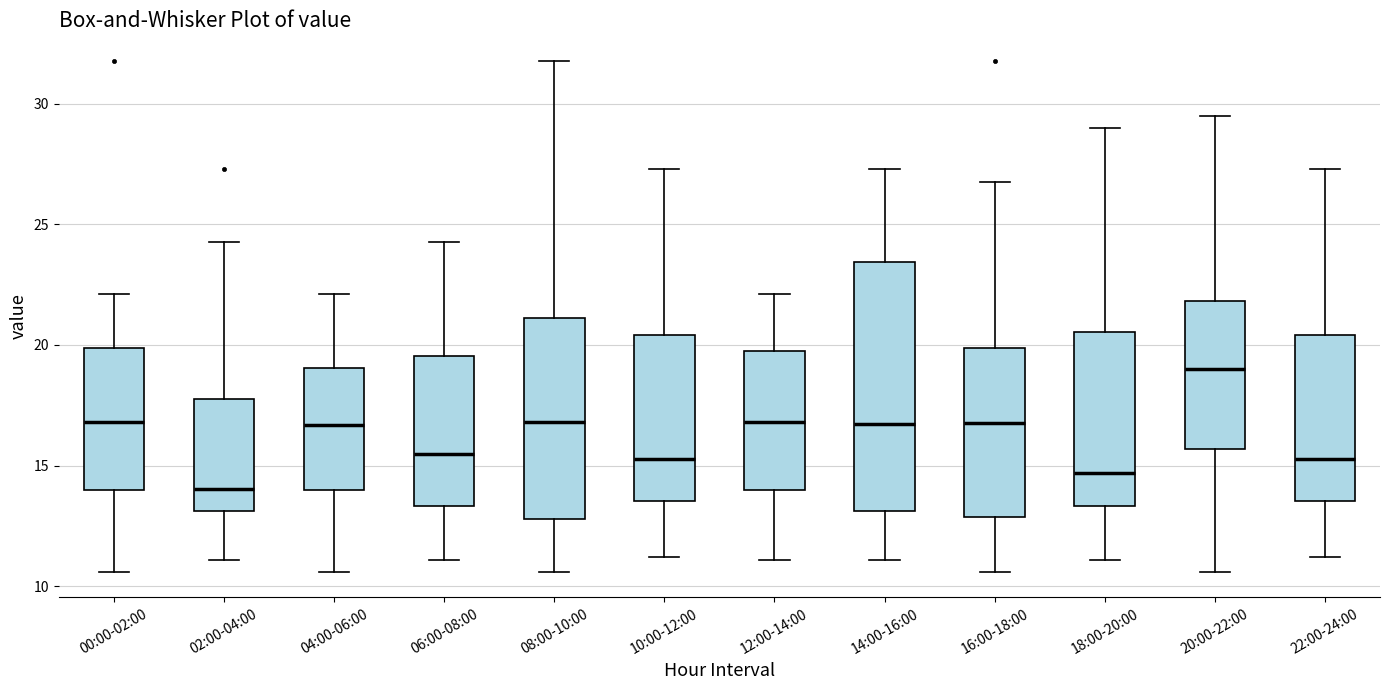

Comparing the boxes themselves (not the whiskers), which one is the tallest?

14:00-16:00